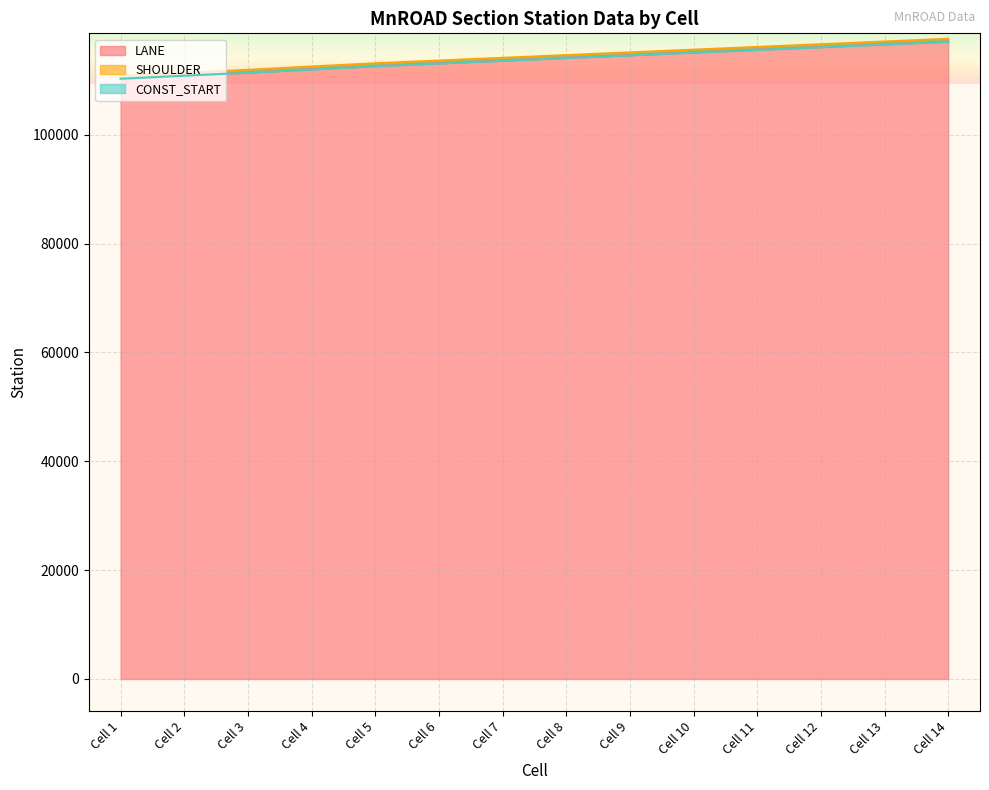

What is the value of the SHOULDER point at the 12th from the left?

116630.0